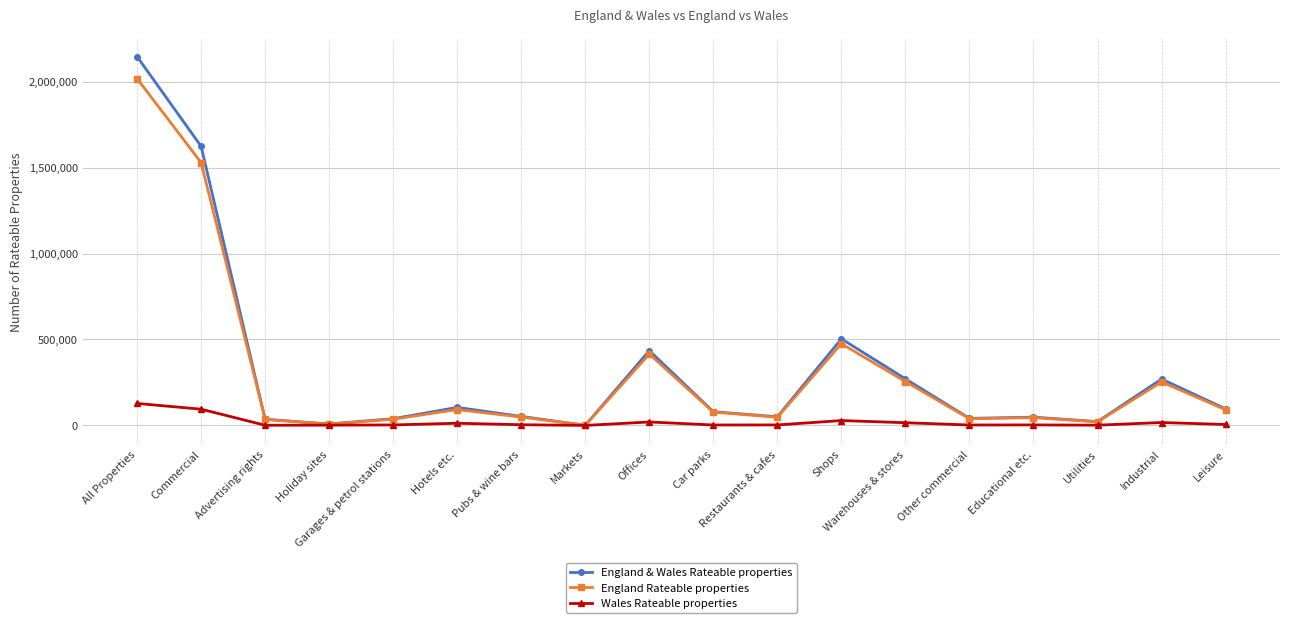

How many data points in England Rateable properties are less than 77350?

9